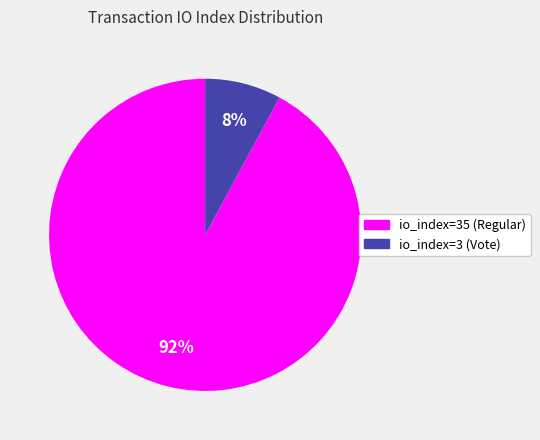

Which category has the biggest portion of the pie?

io_index=35 (Regular)